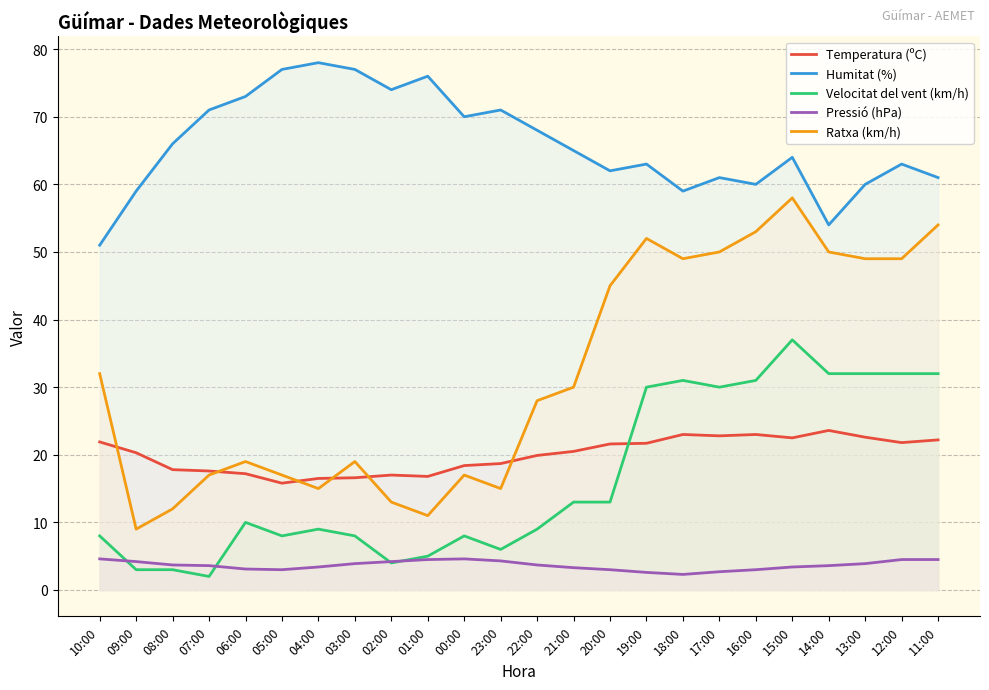

Is it true that Pressió (hPa) equals 3.6 at 14:00?

True